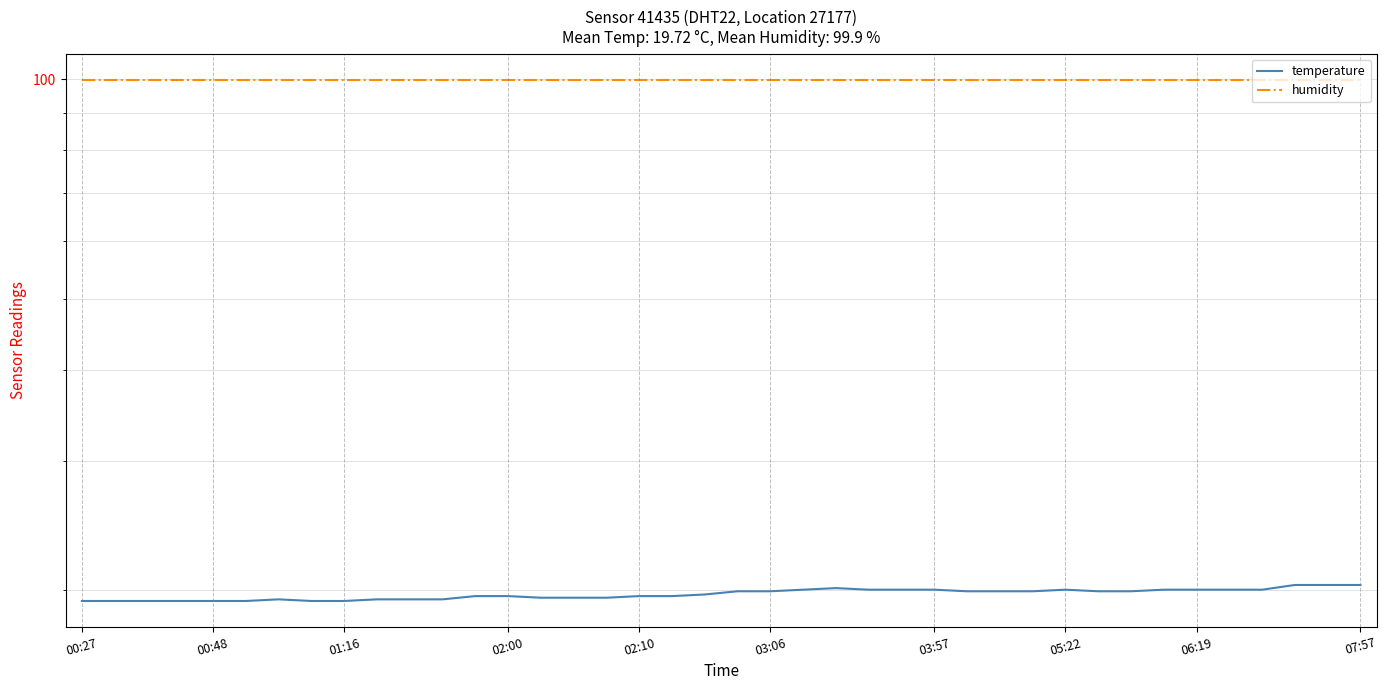

True or false: humidity and temperature cross at least once.

False